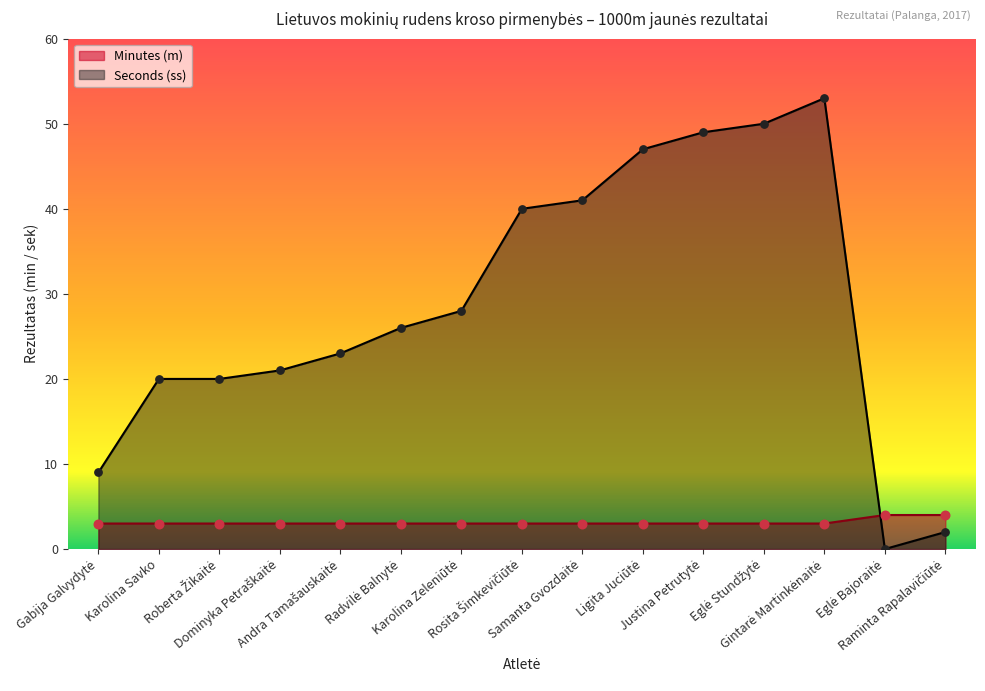

Which series reaches the maximum Y coordinate?

Seconds (ss)